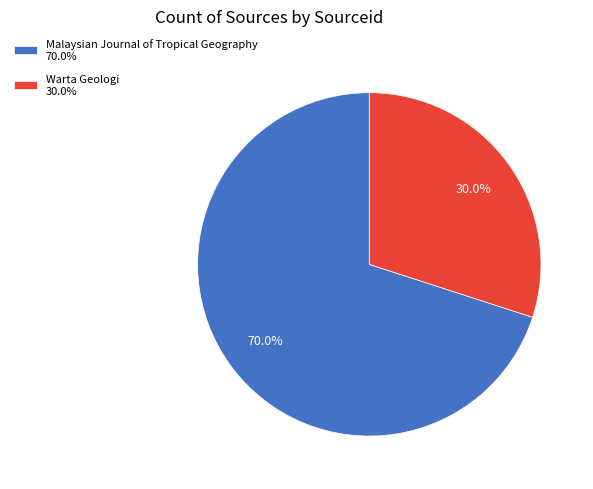

To the nearest percent, what is the average slice percentage?

50%